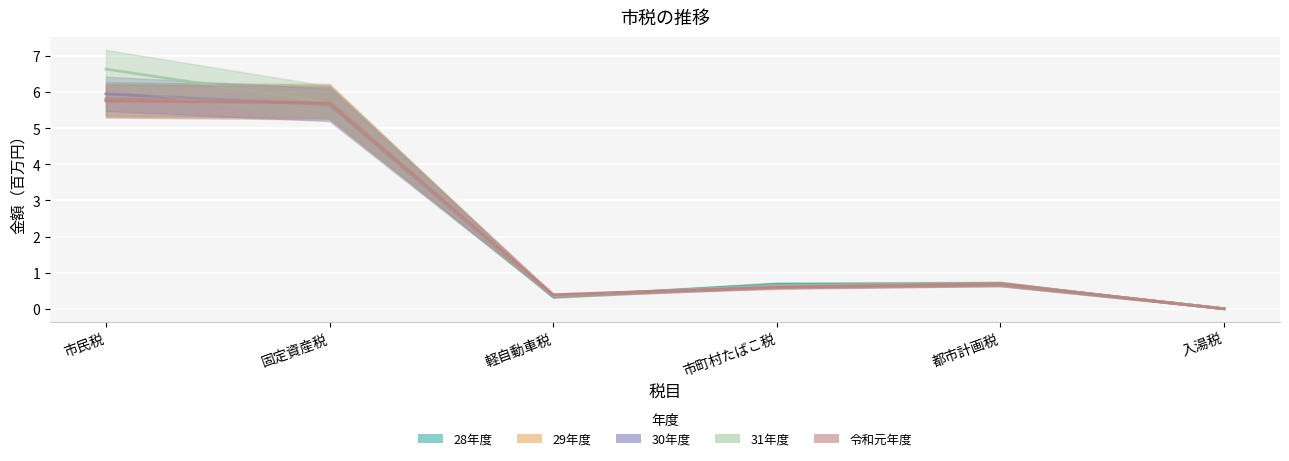

In 28年度, how many points are lower than both neighbors (excluding endpoints)?

1